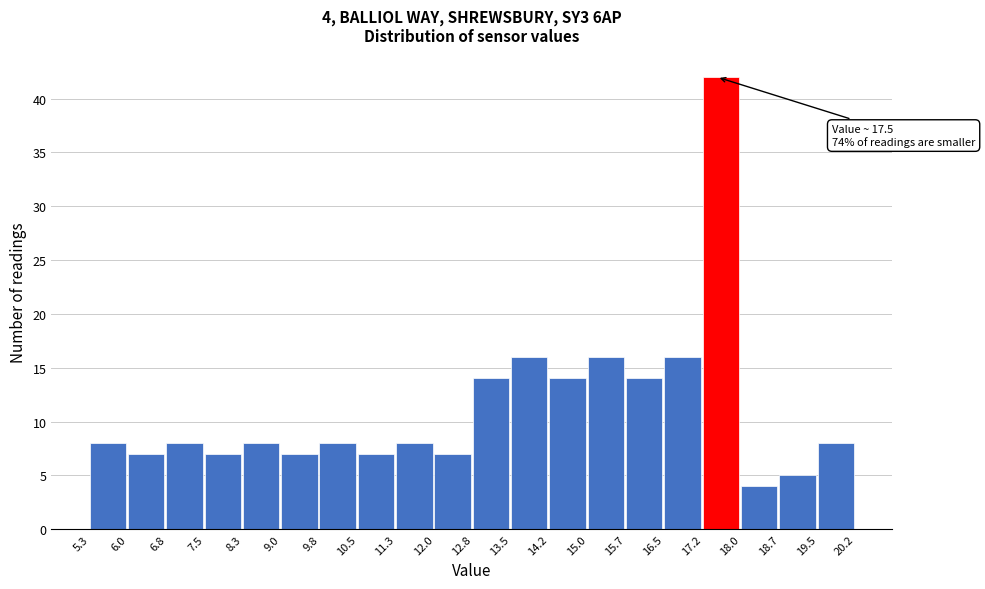

Which range on the x-axis has the tallest bar?

17.2 to 18.0